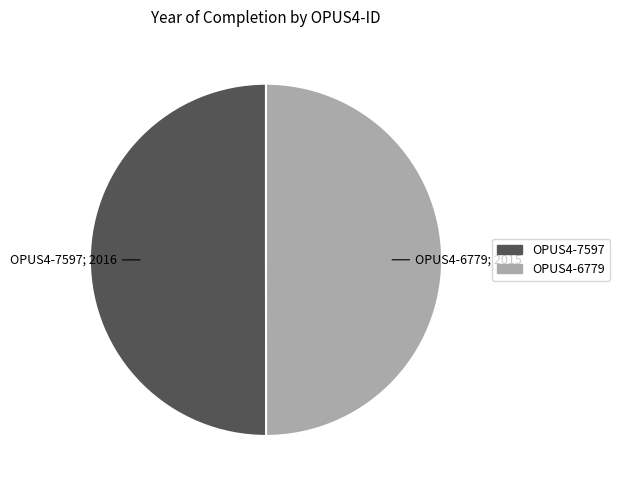

Approximately how many times larger is the value at OPUS4-7597 compared to OPUS4-6779?

1.0